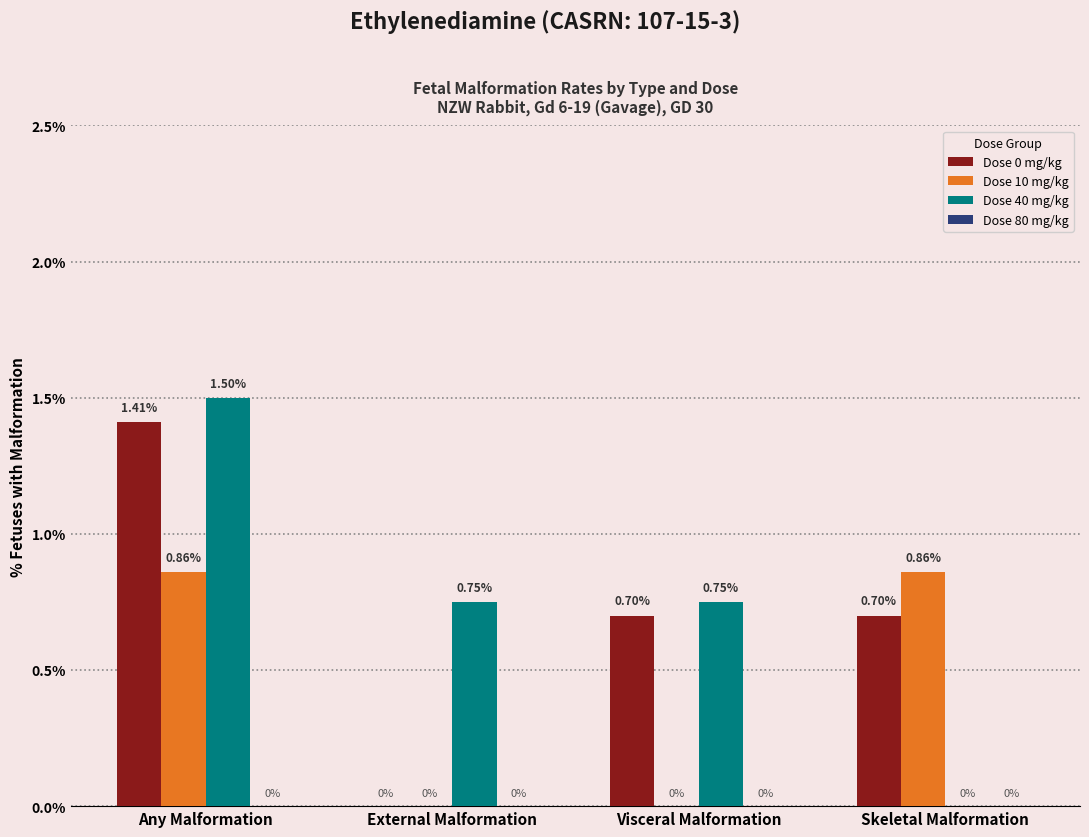

How many data points does each series have?

4